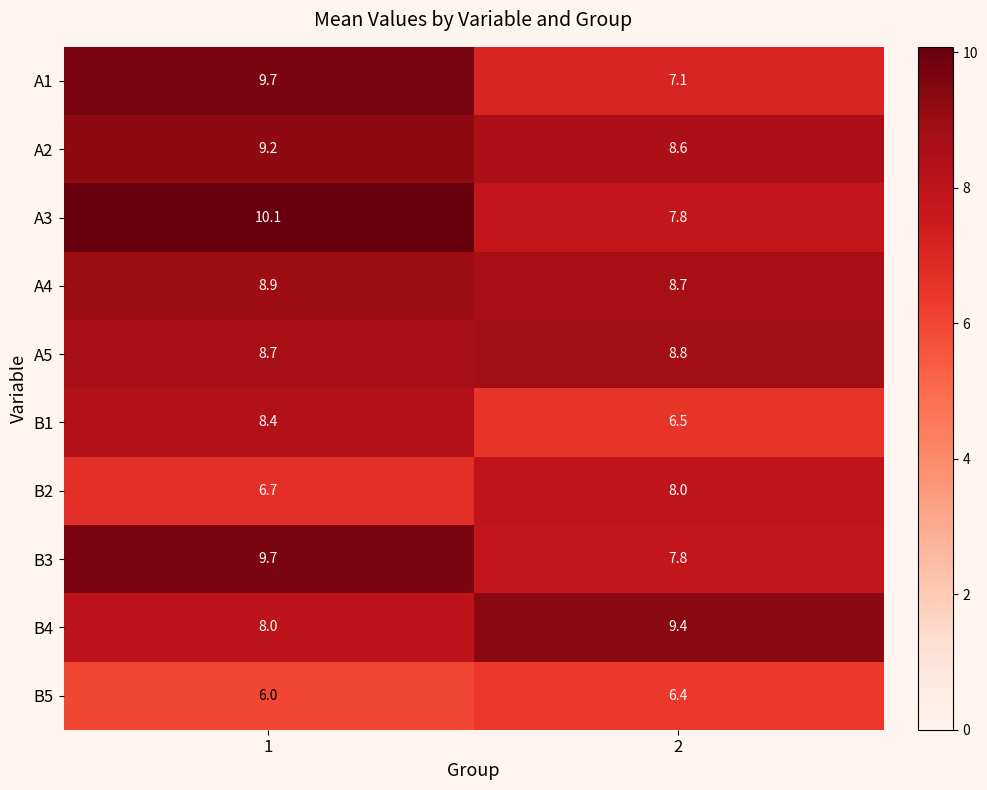

Which series changed the most between 1 and 2?

A1